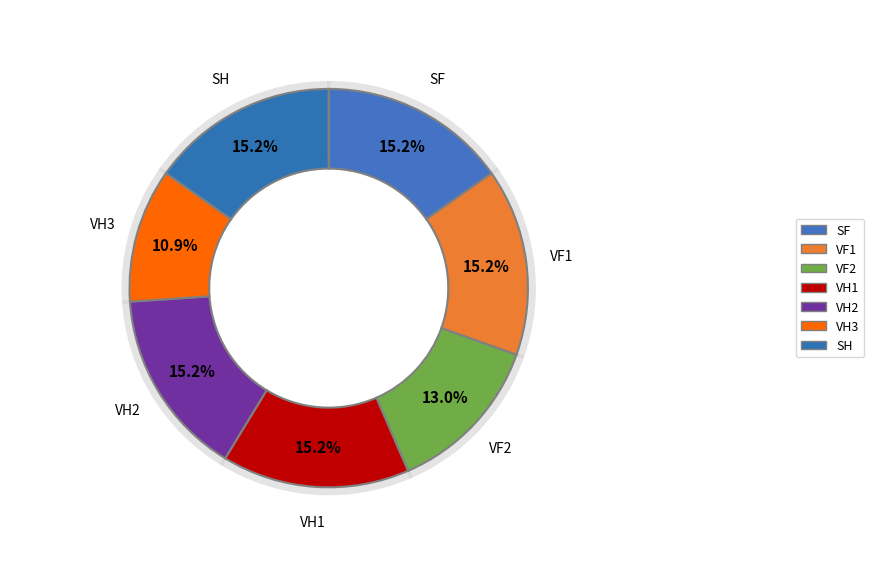

Approximately how many times larger is the value at VF2 compared to VH3?

1.2